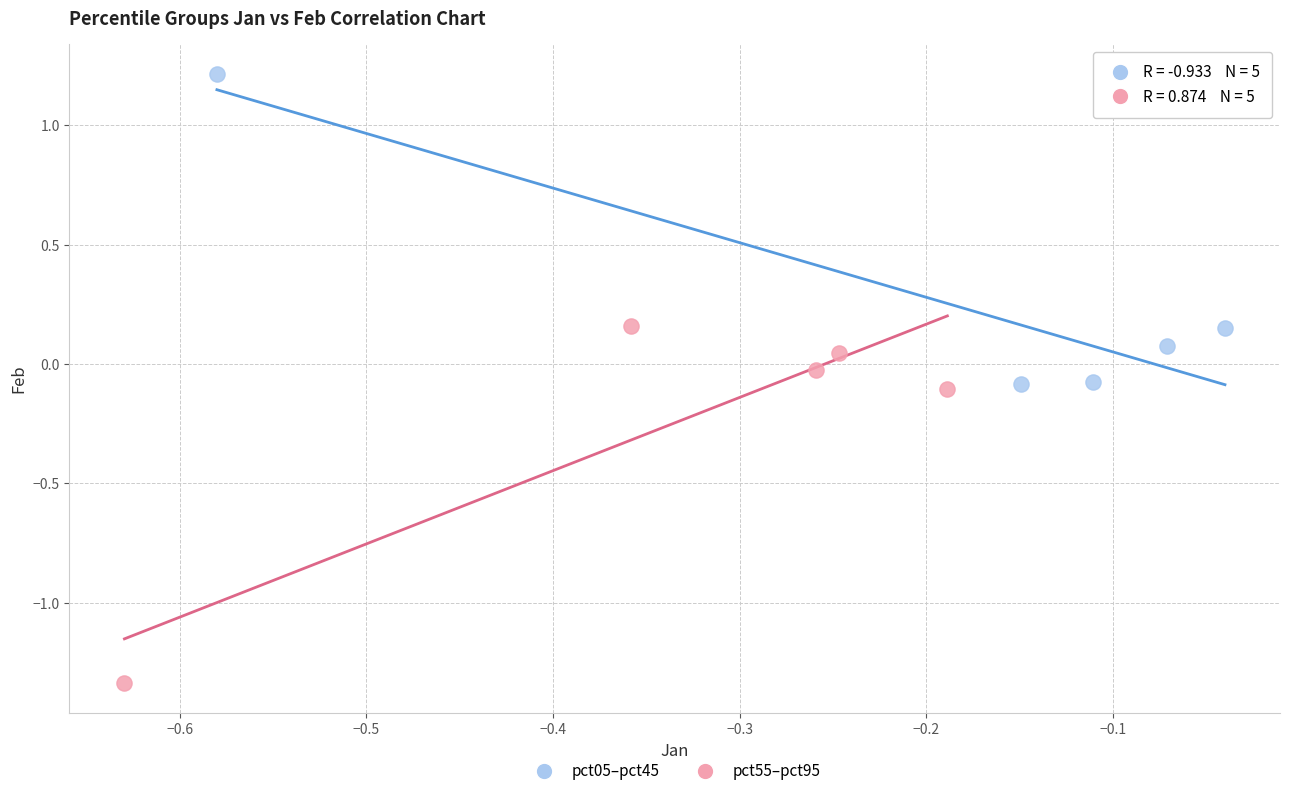

Which series reaches the maximum Y coordinate?

pct05–pct45